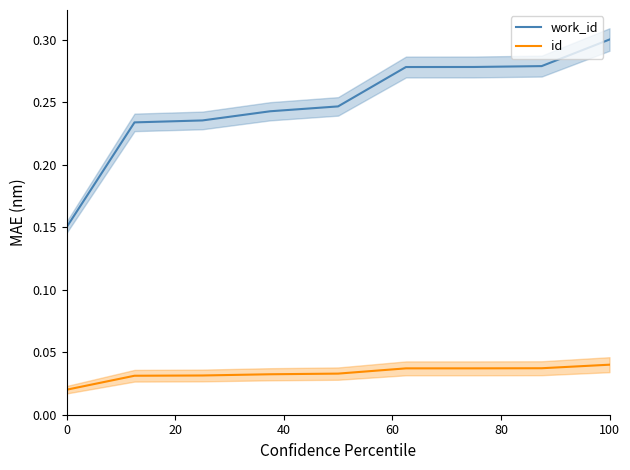

True or false: id and work_id intersect in this chart.

False